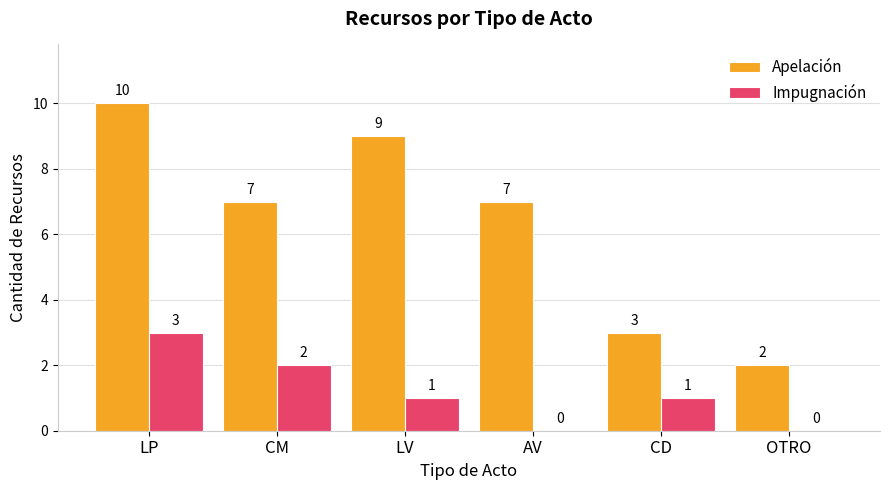

Which series has the largest total across all categories?

Apelación